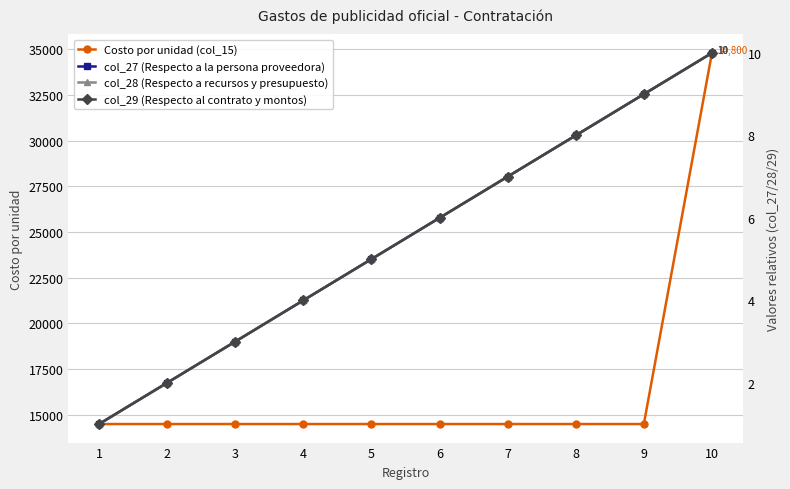

How many col_28 (Respecto a recursos y presupuesto) values are between 3 and 8?

6